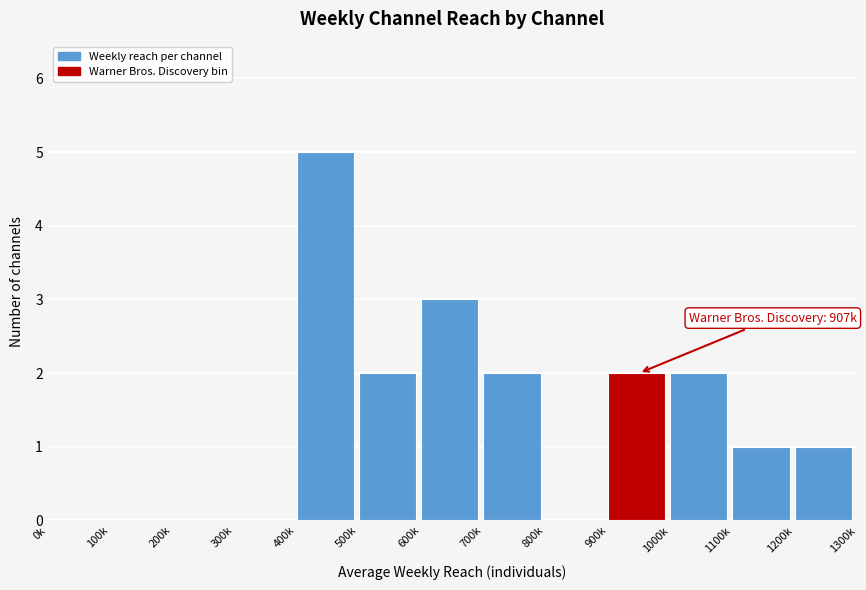

Reading left to right, list all the values displayed in this chart.

0k=0	100k=0	200k=0	300k=0	400k=5	500k=2	600k=3	700k=2	800k=0	900k=2	1000k=2	1100k=1	1200k=1